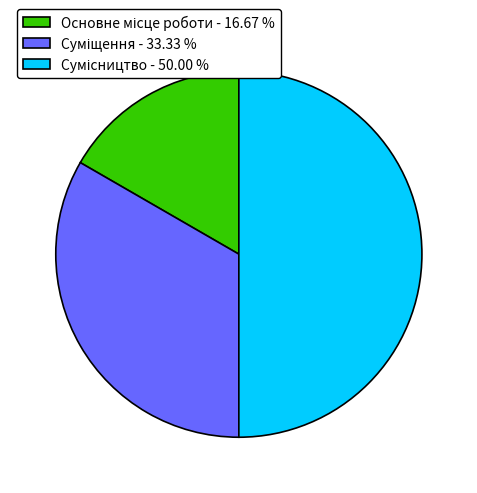

How many segments does this pie chart have?

3